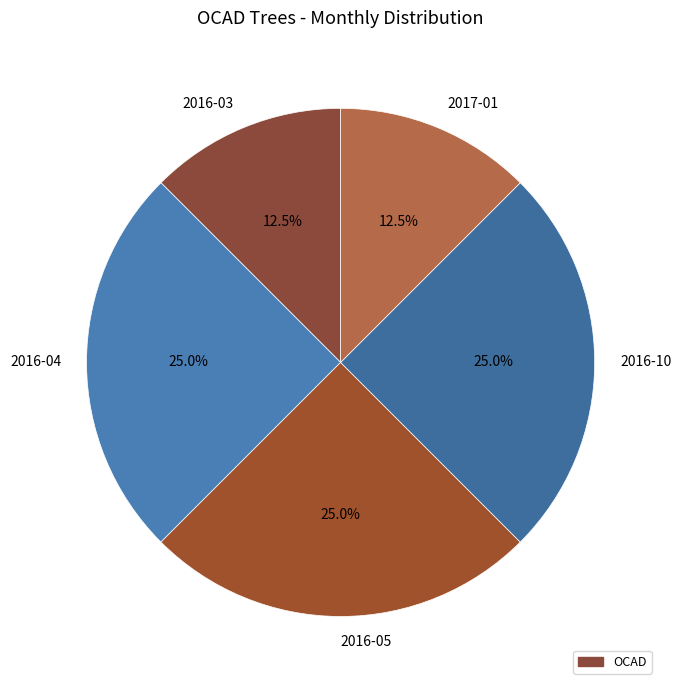

Does any single category account for the majority?

No